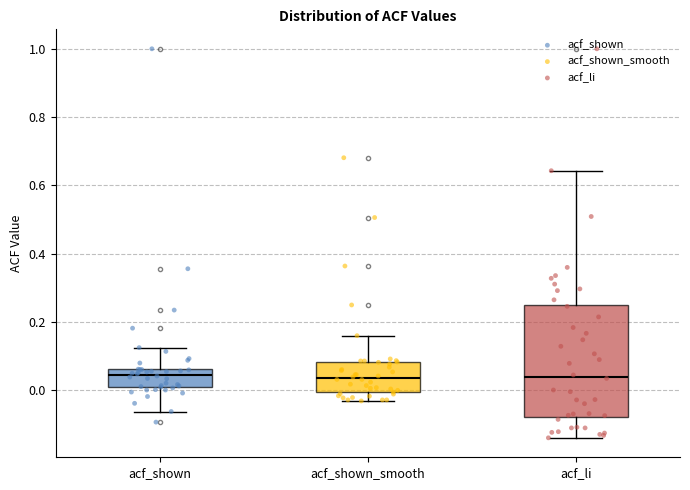

Where is the upper edge of the box for acf_shown_smooth on the y-axis? The values are not printed on the chart, so give them approximately, as read against the axis.

0.08